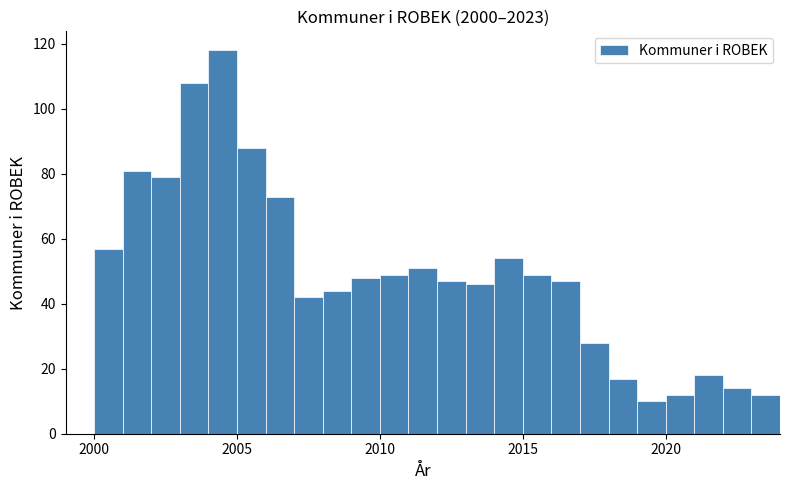

Around what value on the x-axis is the tallest bar? Give the approximate position of its centre, as read against the axis.

2004.5